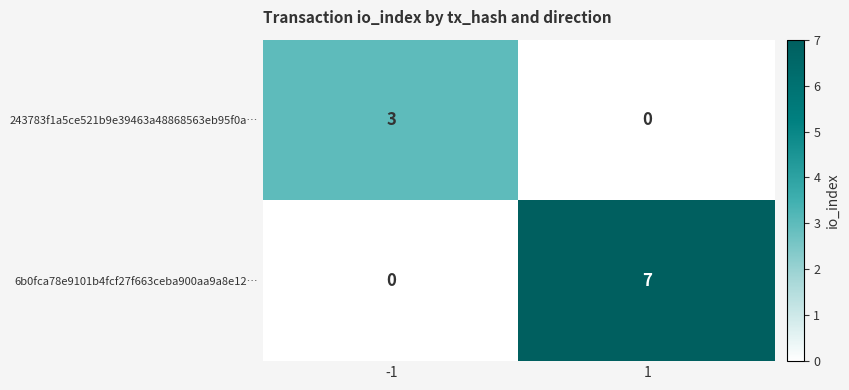

At -1, list the series in order from smallest to largest.

6b0fca78e9101b4fcf27f663ceba900aa9a8e12…, 243783f1a5ce521b9e39463a48868563eb95f0a…